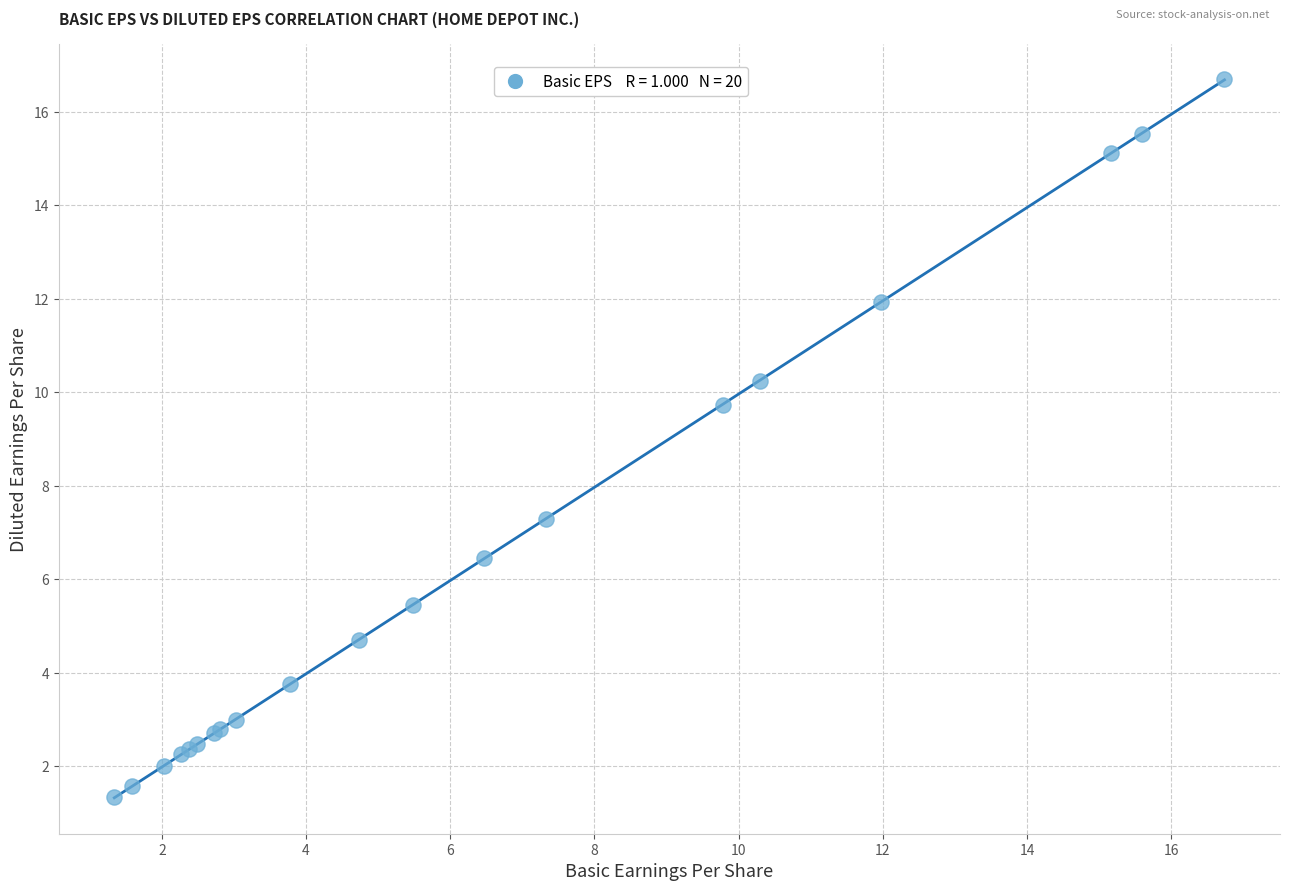

What Y value in the scatter plot is closest to 9?

9.7